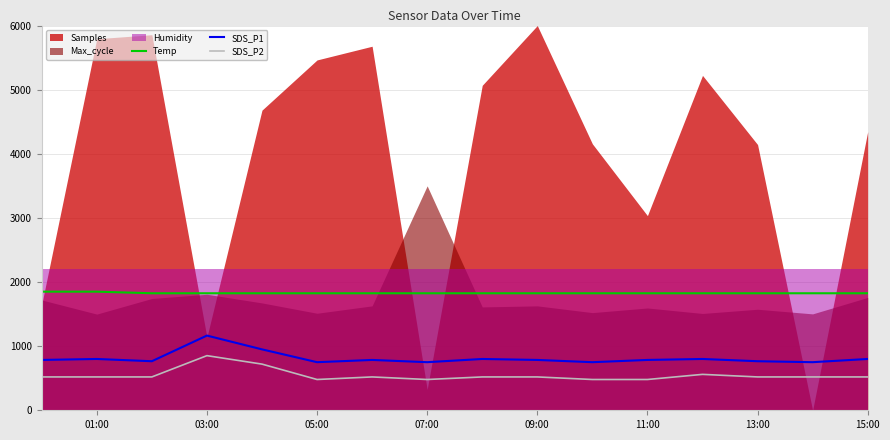

The Temp series shows 1825 at 07:00. True or false?

True